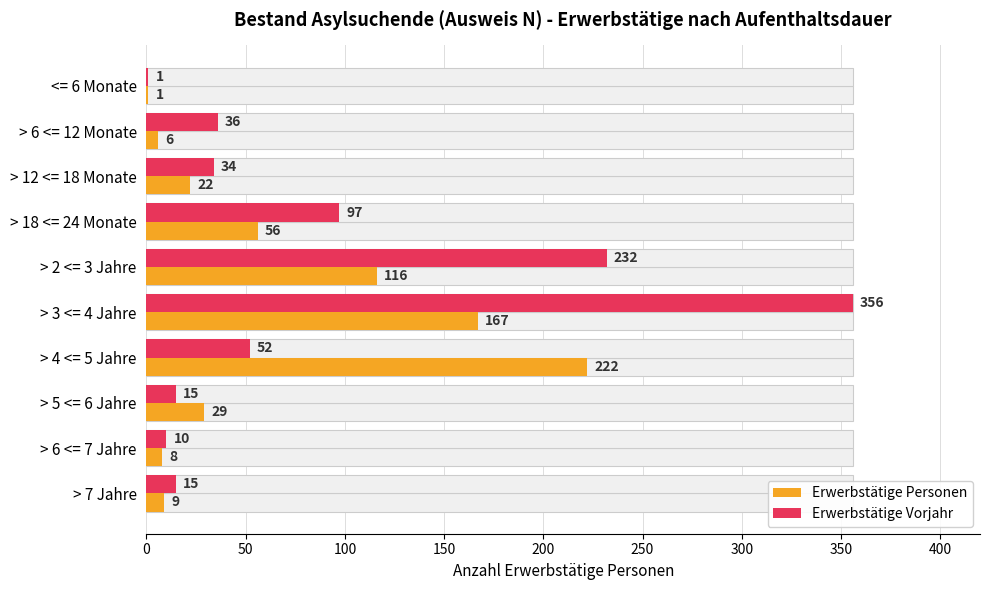

Reading left to right, transcribe all the data shown in this chart.

Erwerbstätige Personen: 1	6	22	56	116	167	222	29	8	9
Erwerbstätige Vorjahr: 1	36	34	97	232	356	52	15	10	15